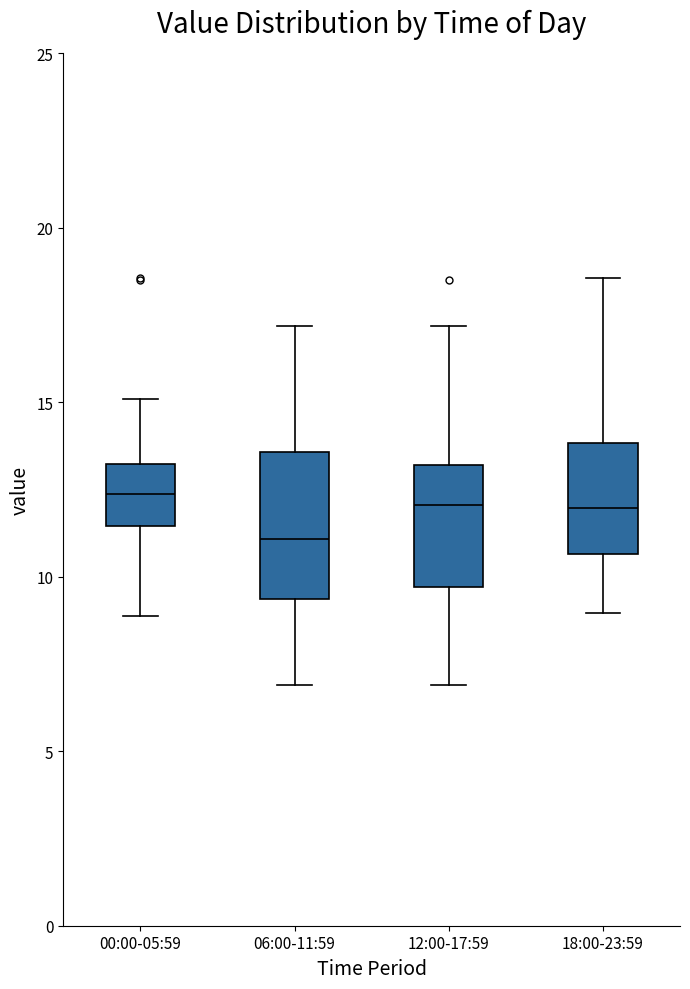

Reading left to right, read every box against the y-axis: the position of its median line, the range the box covers, and the ends of its whiskers. The values are not printed on the chart, so give them approximately, as read against the axis.

00:00-05:59: median 12.5, box 11.5 to 13.0, whiskers 9.0 to 15.0
06:00-11:59: median 11.0, box 9.5 to 13.5, whiskers 7.0 to 17.0
12:00-17:59: median 12.0, box 9.5 to 13.0, whiskers 7.0 to 17.0
18:00-23:59: median 12.0, box 10.5 to 14.0, whiskers 9.0 to 18.5